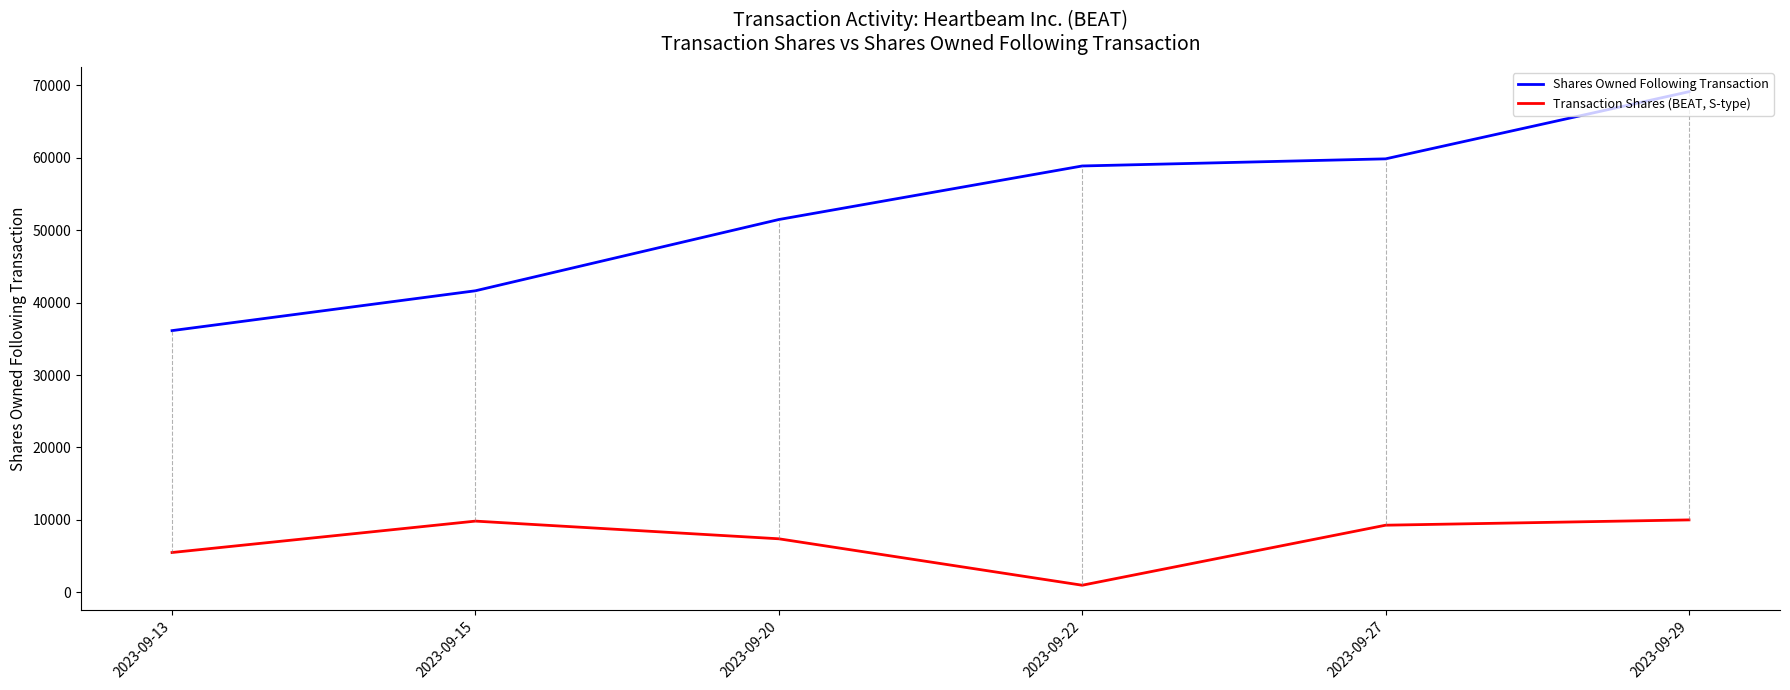

What is the difference between the maximum and minimum values in the Transaction Shares (BEAT, S-type) series?

9017